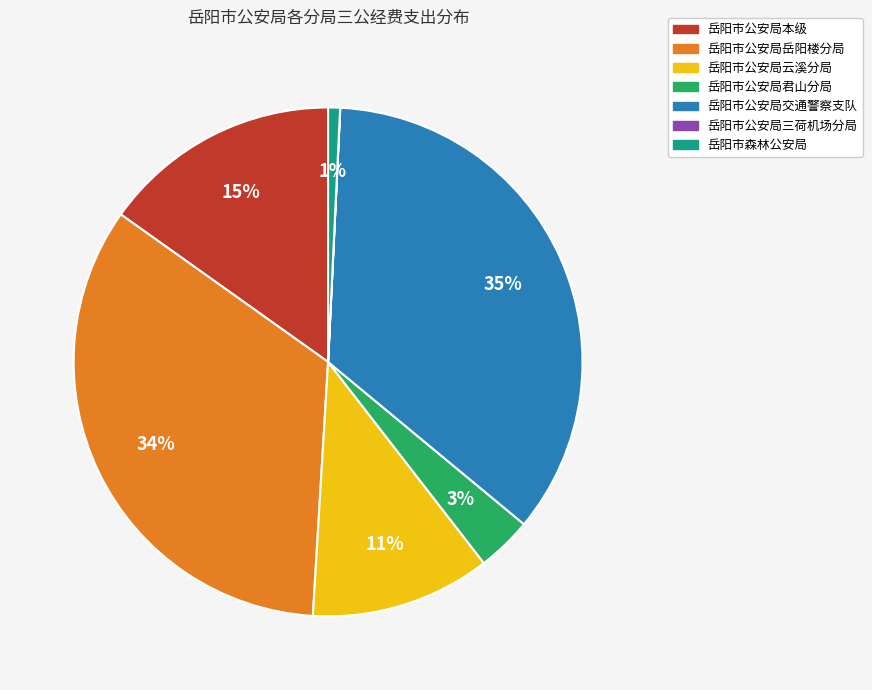

Is there a majority slice in this chart?

No